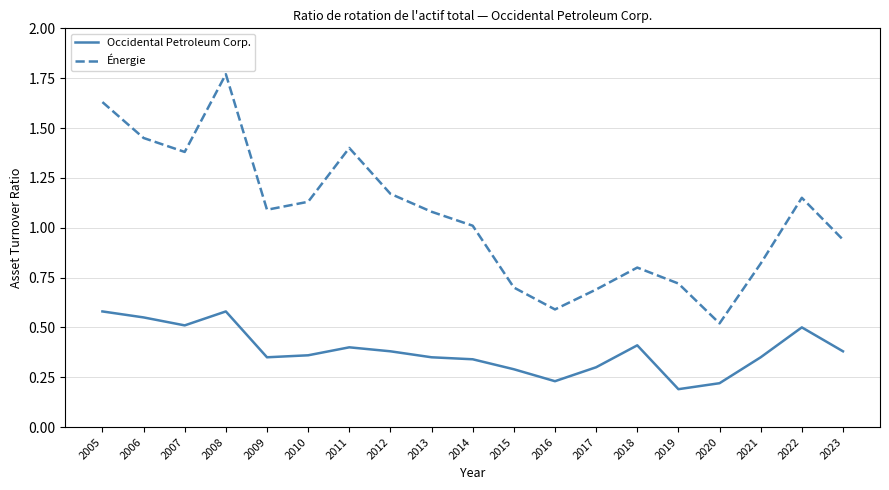

What are all the series names shown in the legend?

Occidental Petroleum Corp., Énergie